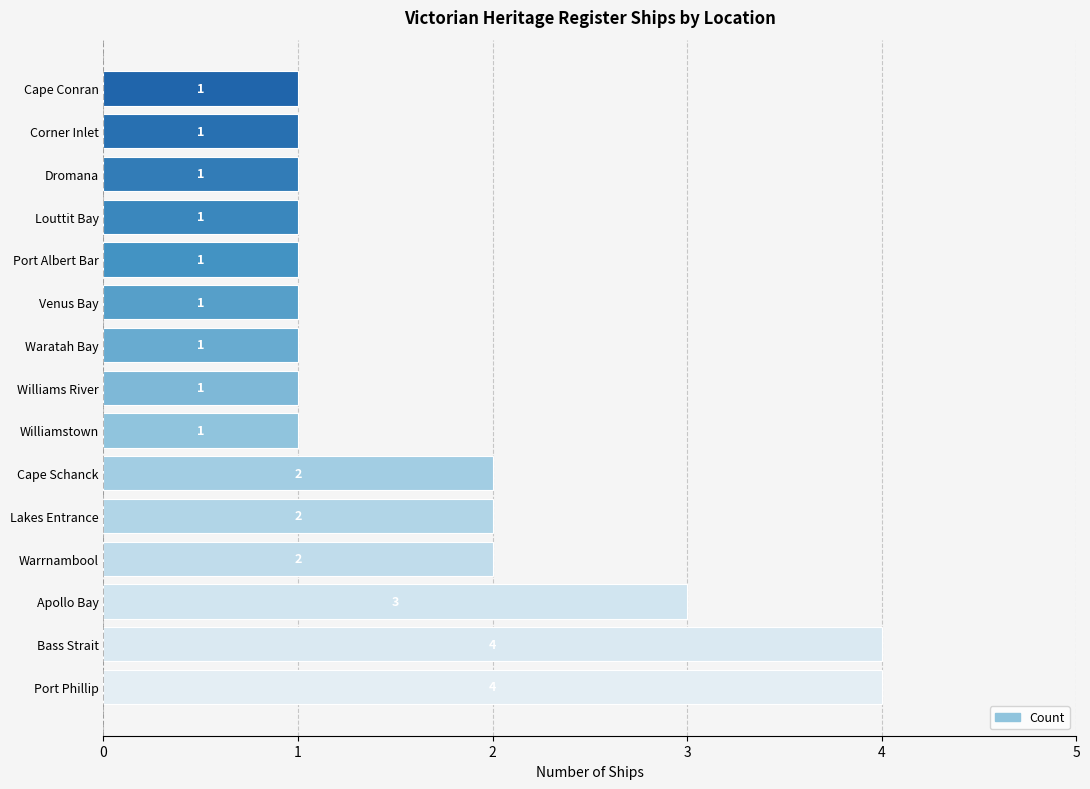

What is the greatest value displayed?

4